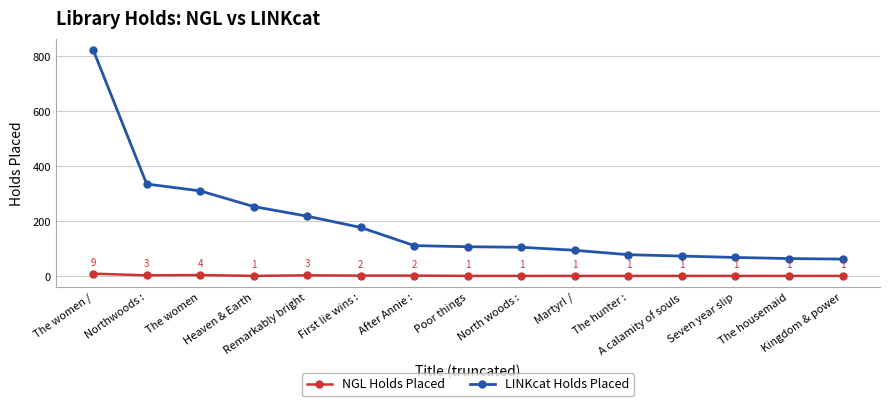

Read the NGL Holds Placed value at The hunter :.

1